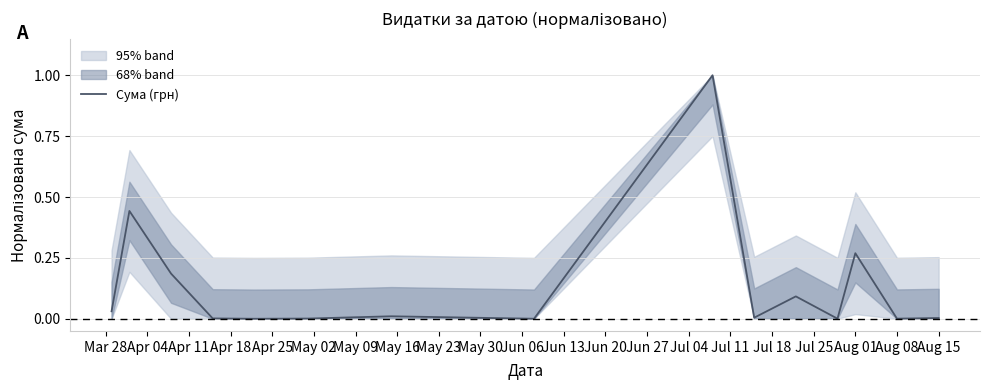

What is the maximum value shown in the chart?

1.0